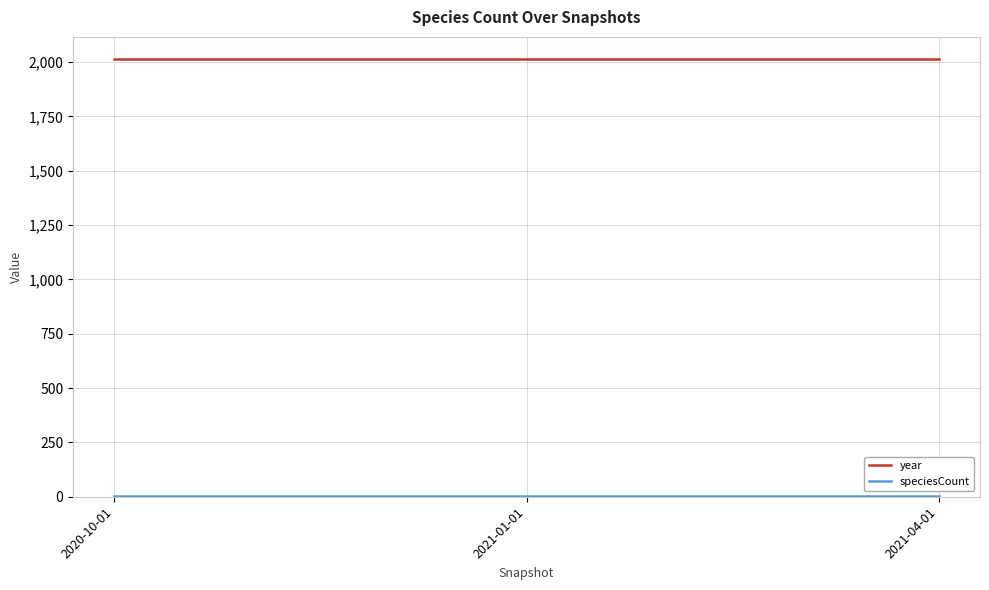

What is the greatest value displayed?

2015